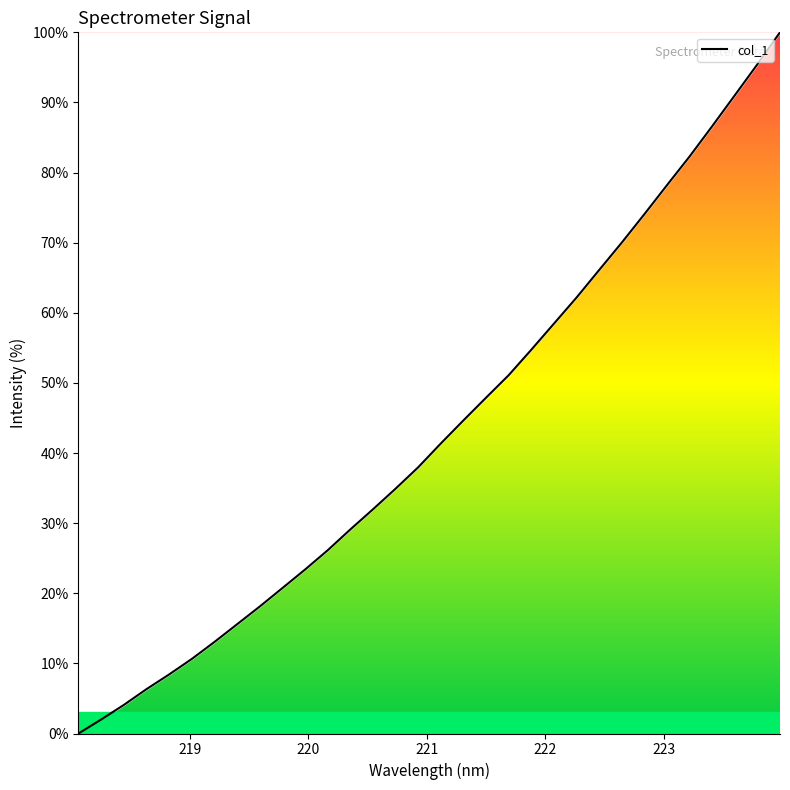

What is the difference between the maximum and minimum values?

100.0